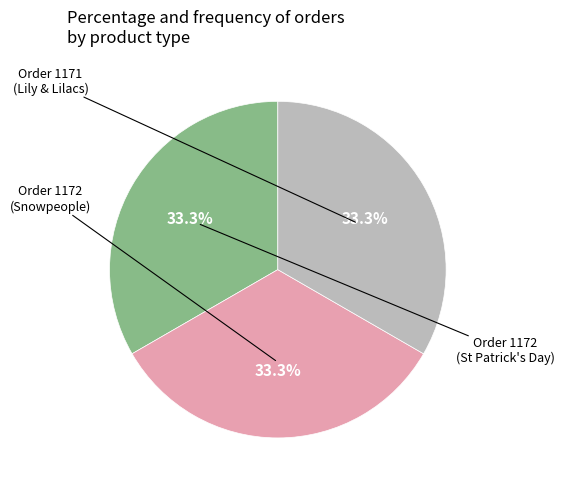

Is there a majority slice in this chart?

No